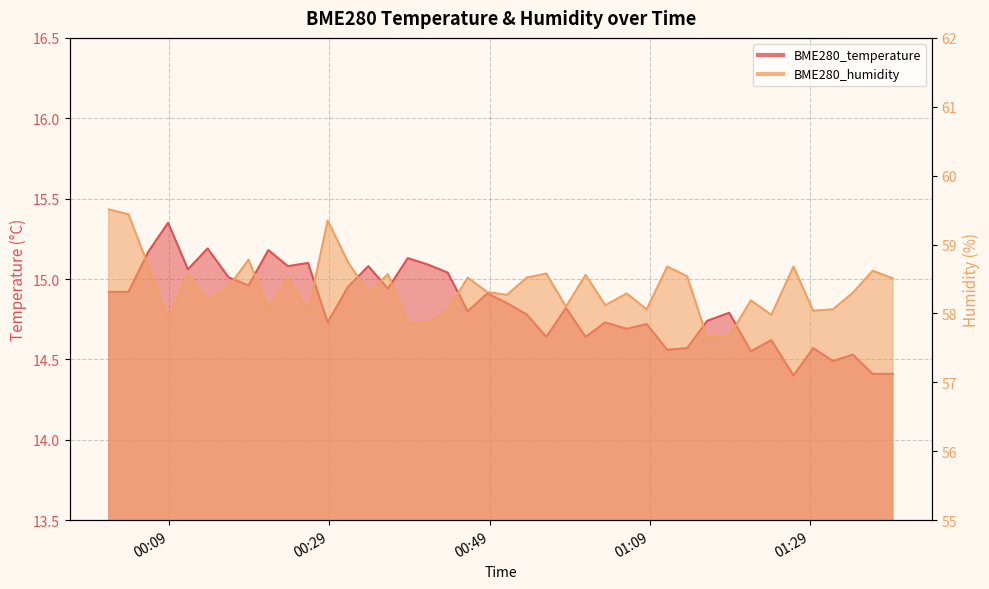

List the labels in order of BME280_temperature value, largest first.

2022/10/08 00:08:55, 2022/10/08 00:13:50, 2022/10/08 00:21:25, 2022/10/08 00:06:27, 2022/10/08 00:38:48, 2022/10/08 00:26:22, 2022/10/08 00:41:19, 2022/10/08 00:23:51, 2022/10/08 00:33:53, 2022/10/08 00:11:23, 2022/10/08 00:43:47, 2022/10/08 00:16:28, 2022/10/08 00:18:57, 2022/10/08 00:31:20, 2022/10/08 00:36:20, 2022/10/08 00:01:31, 2022/10/08 00:03:58, 2022/10/08 00:48:44, 2022/10/08 00:51:11, 2022/10/08 00:58:32, 2022/10/08 00:46:17, 2022/10/08 01:18:54, 2022/10/08 00:53:38, 2022/10/08 01:16:09, 2022/10/08 00:28:49, 2022/10/08 01:03:26, 2022/10/08 01:08:36, 2022/10/08 01:06:07, 2022/10/08 00:56:05, 2022/10/08 01:00:59, 2022/10/08 01:24:09, 2022/10/08 01:13:39, 2022/10/08 01:29:22, 2022/10/08 01:11:10, 2022/10/08 01:21:36, 2022/10/08 01:34:19, 2022/10/08 01:31:50, 2022/10/08 01:36:47, 2022/10/08 01:39:18, 2022/10/08 01:26:55